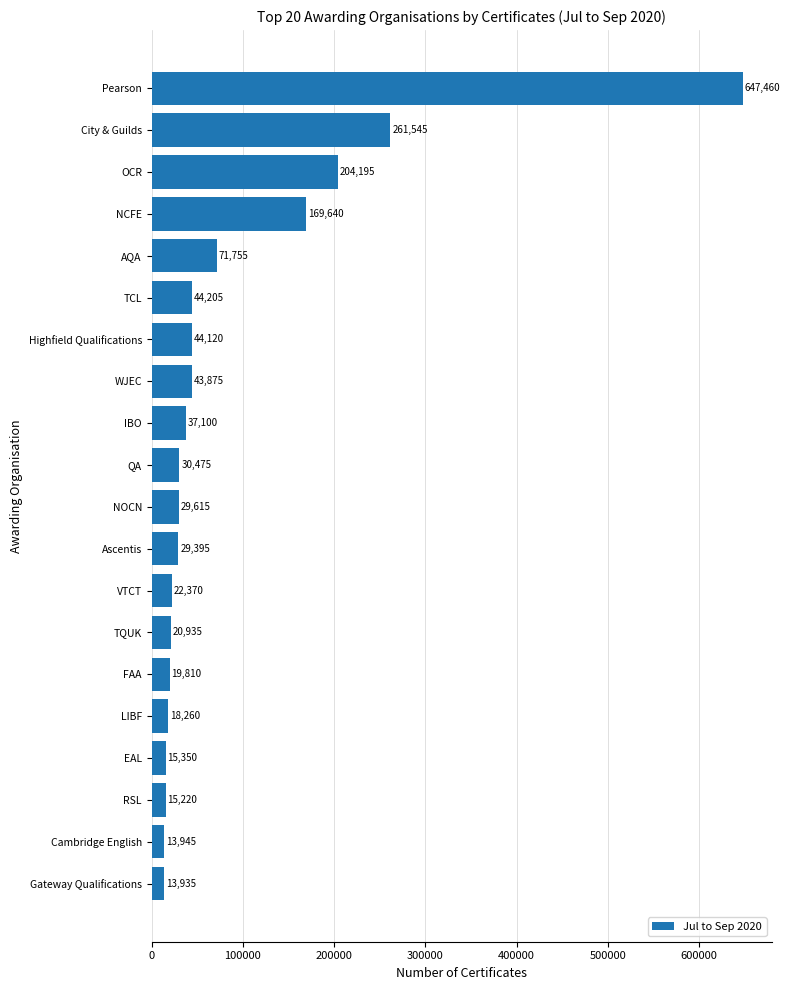

At which label is the value closest to 330697?

City & Guilds